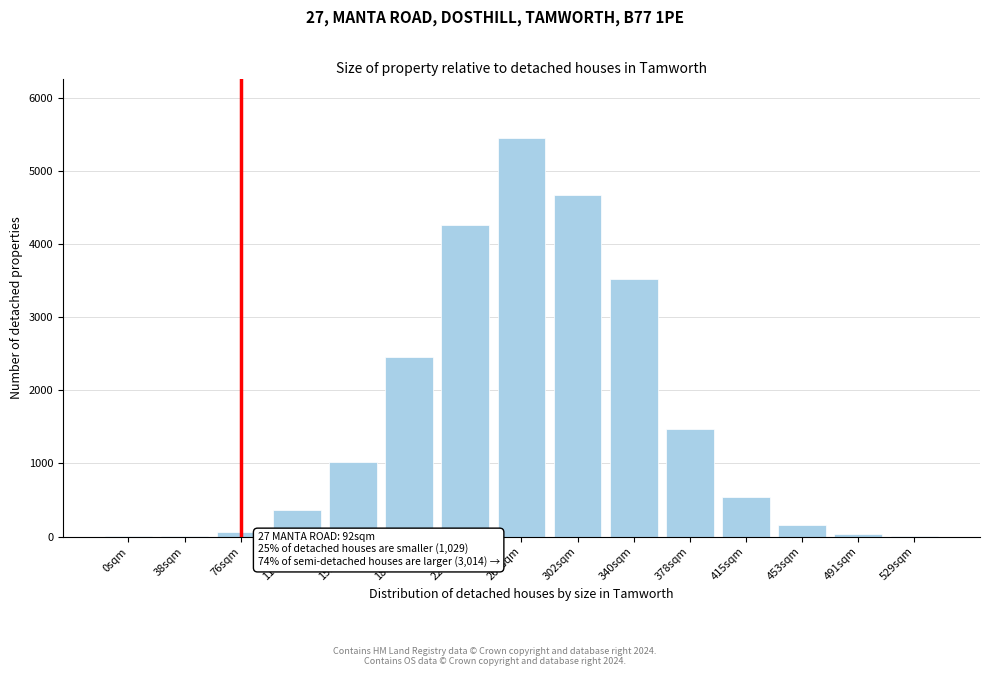

What is the sum of the values at 227sqm and 264sqm?

9698